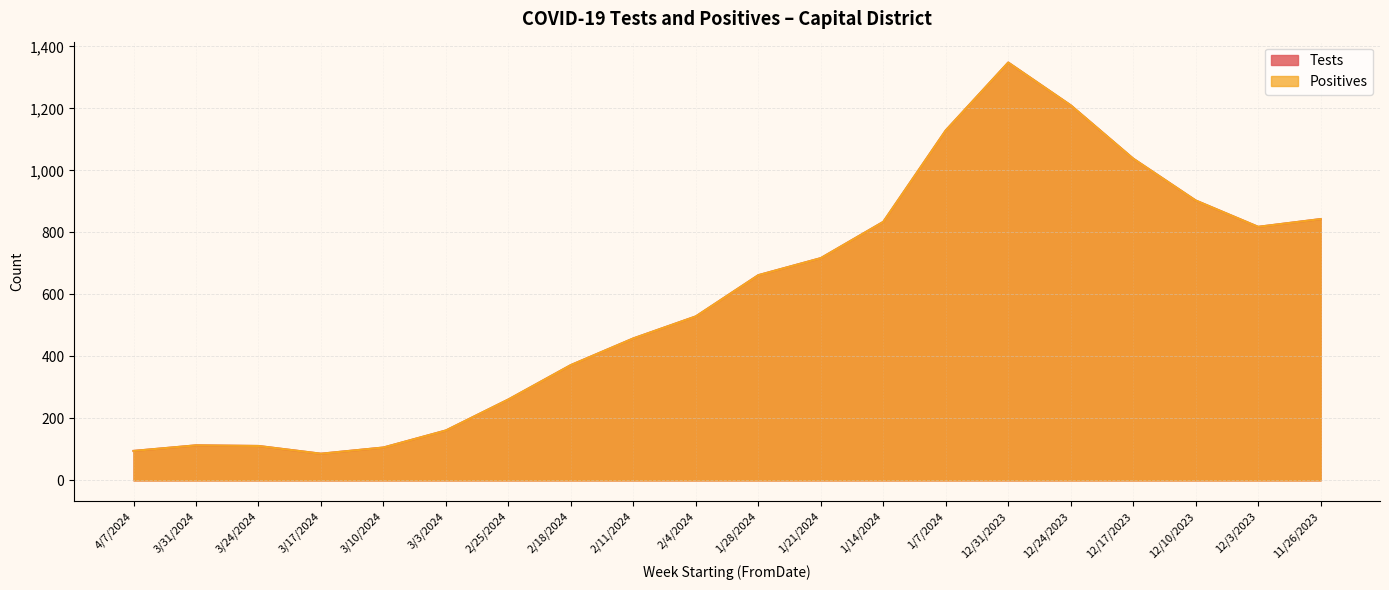

Which category has the lowest value in the Tests series?

3/17/2024